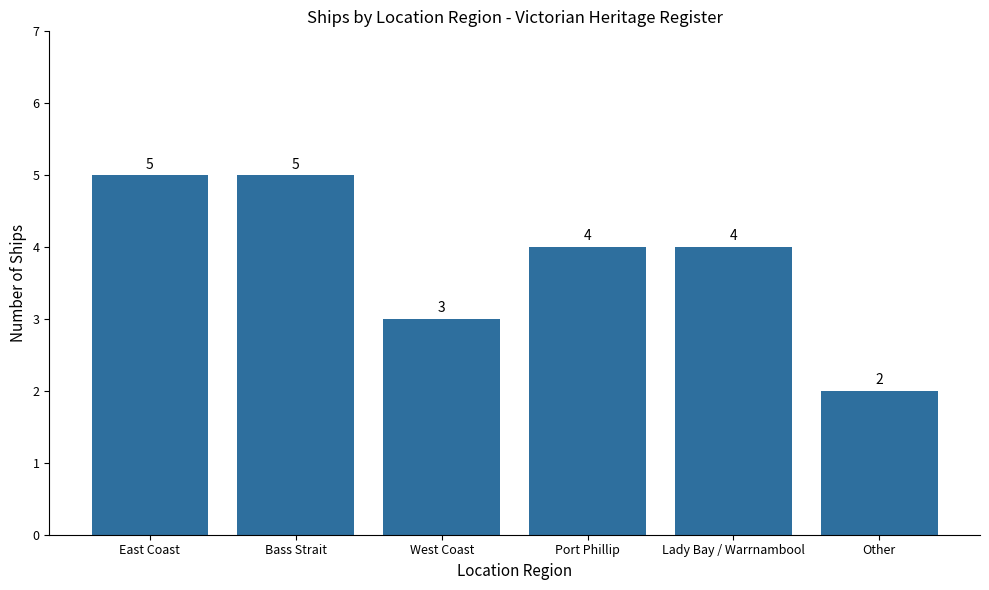

Reading left to right, list all the values displayed in this chart.

East Coast=5	Bass Strait=5	West Coast=3	Port Phillip=4	Lady Bay / Warrnambool=4	Other=2